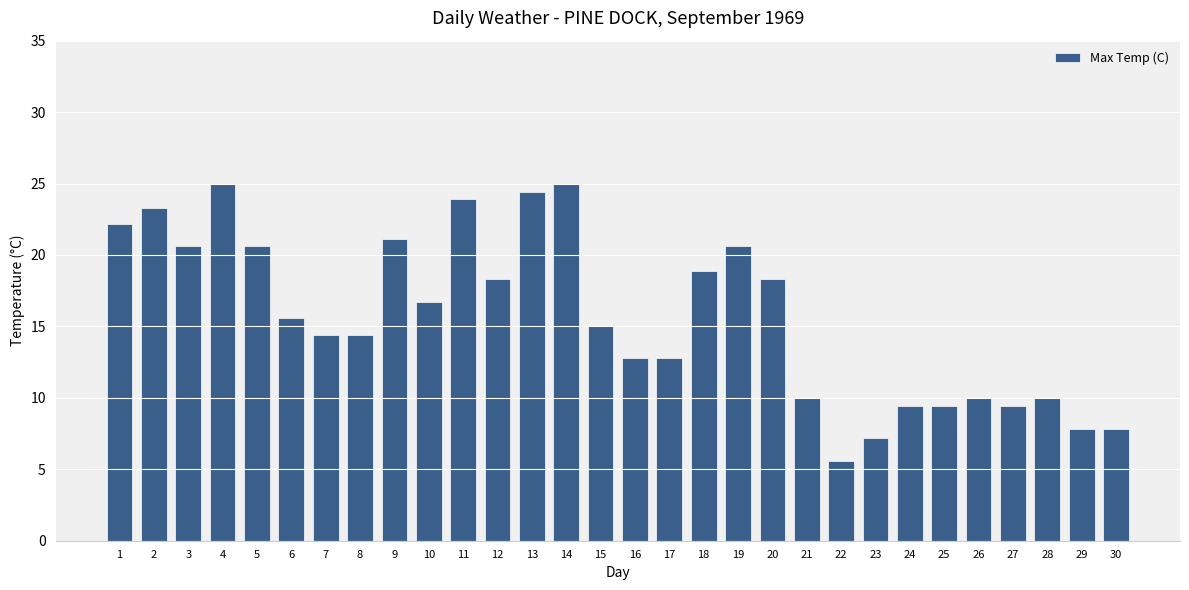

How many bars are there in total?

30